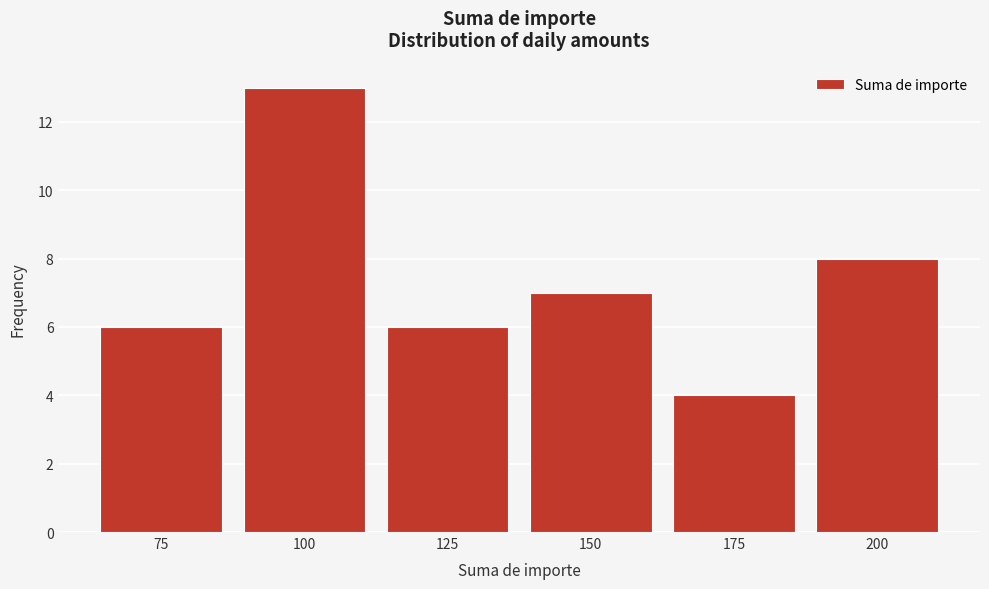

Reading left to right, list all the values displayed in this chart.

6	13	6	7	4	8